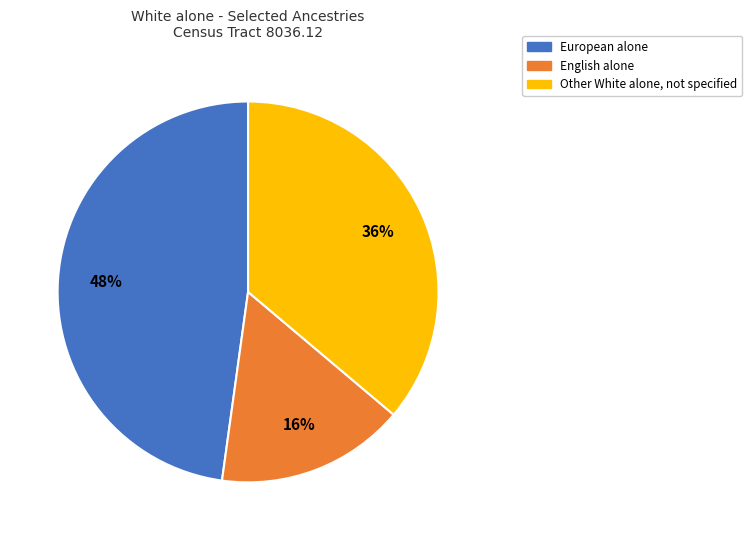

Which slice is the largest?

European alone